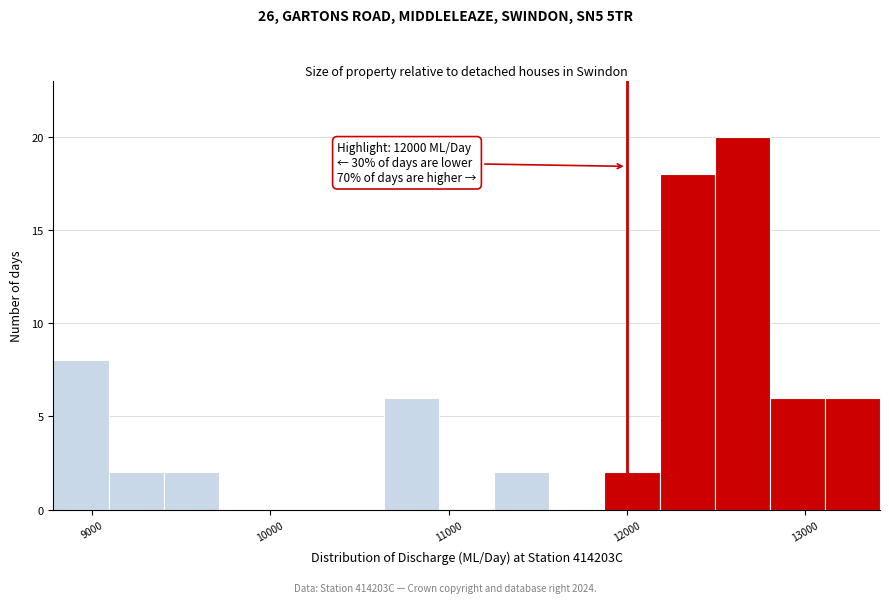

Read against the x-axis, roughly where is the centre of the tallest bar?

12600